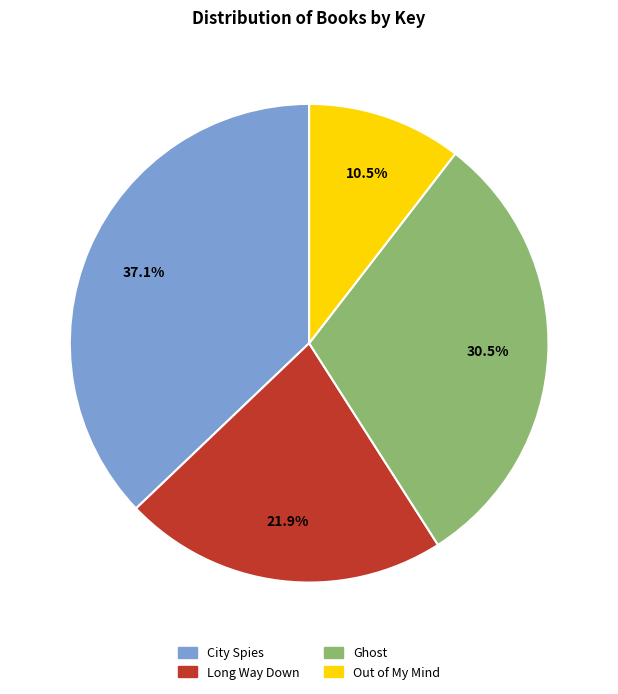

Approximately how many times larger is the value at Out of My Mind compared to City Spies?

0.3